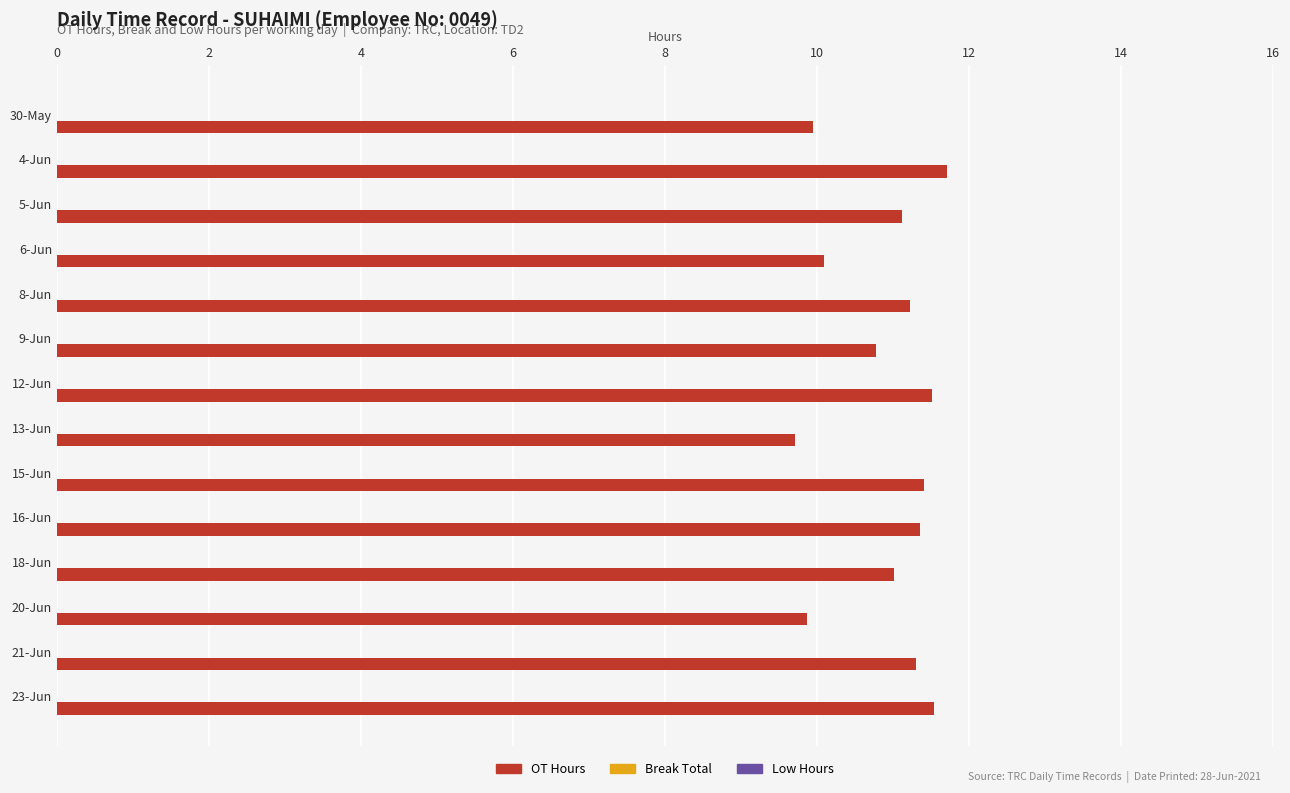

What is the difference between the maximum and minimum values?

2.0